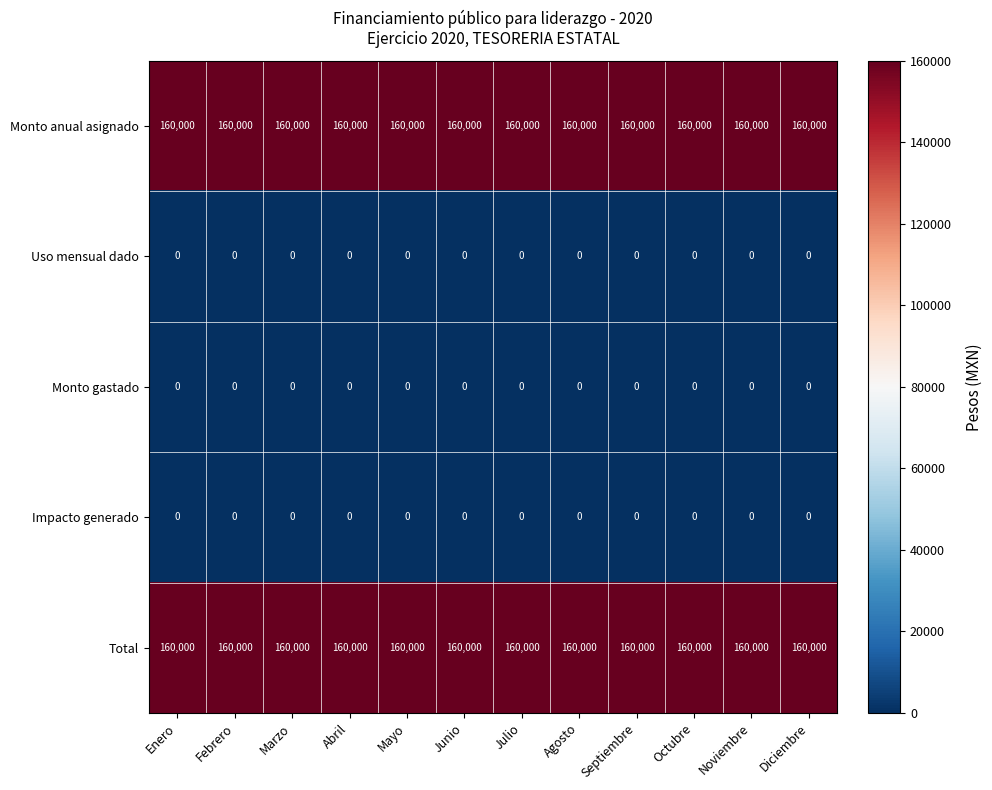

How many categories are shown in the chart?

12